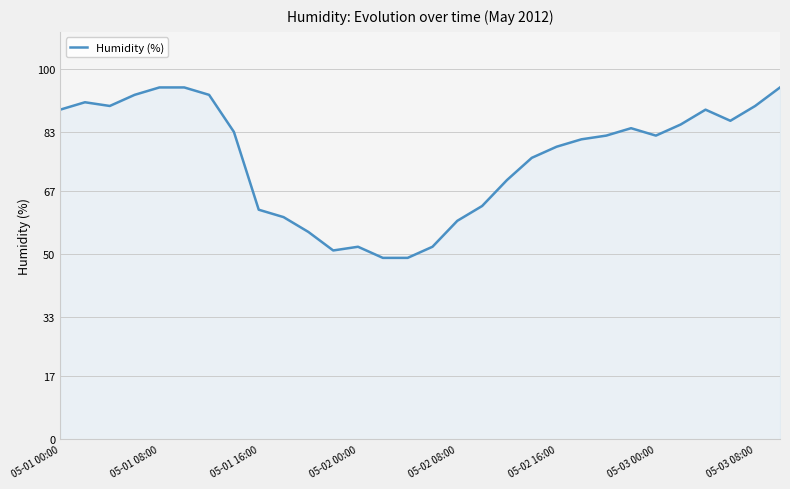

What is the difference between the maximum and minimum values?

46